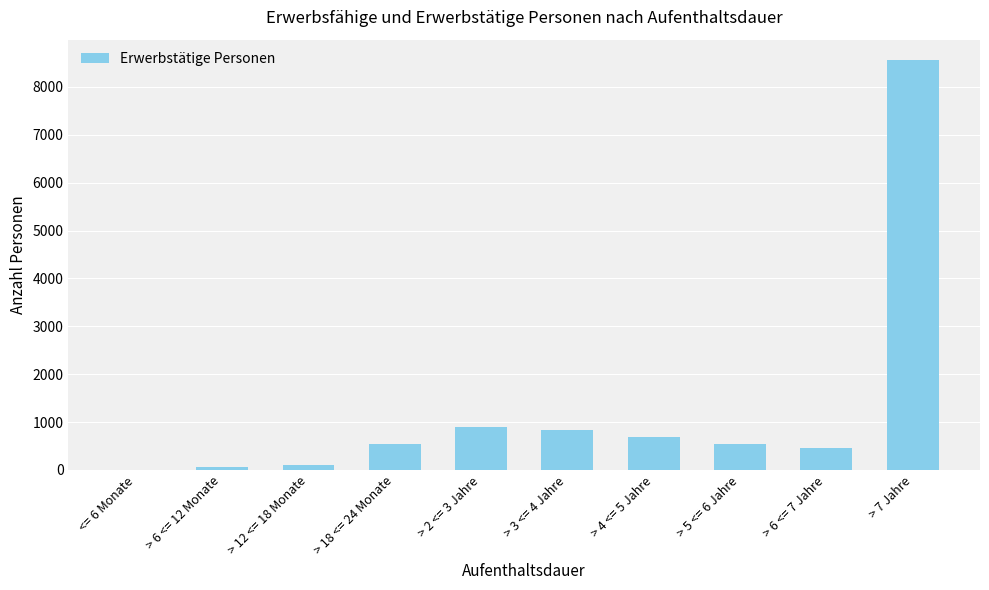

Are the bars horizontal?

No